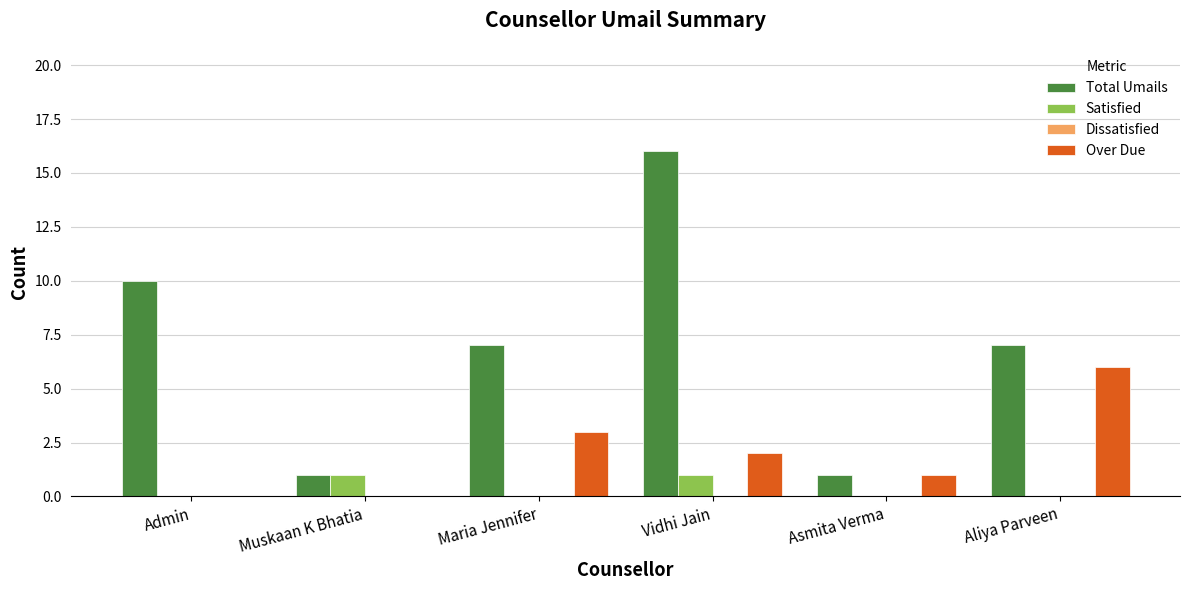

How many categories are shown in the chart?

6